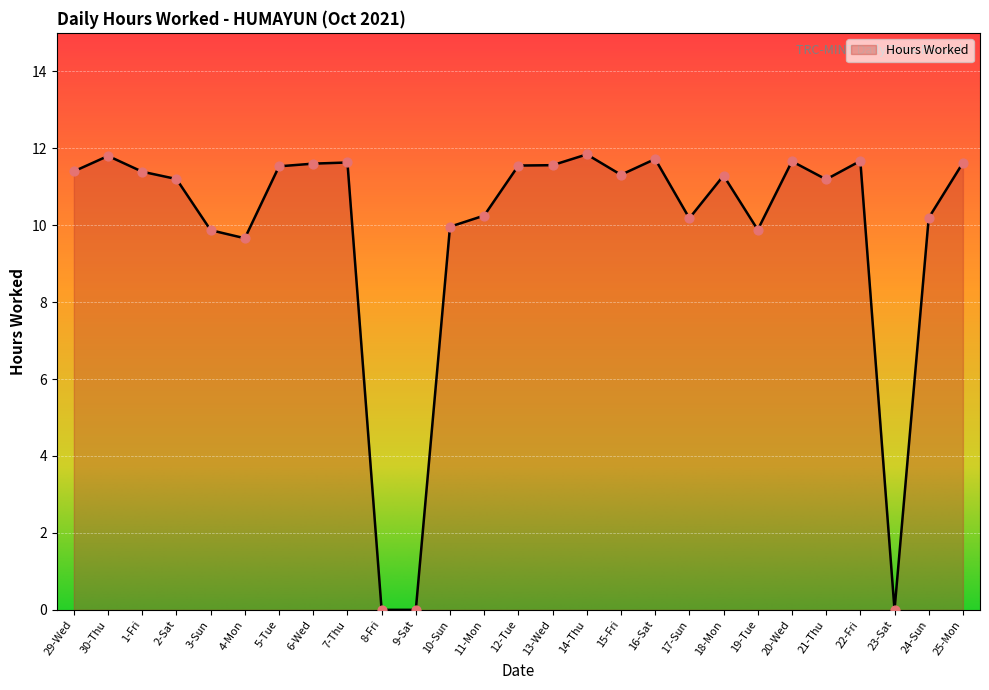

What is the ratio of the value at 5-Tue to the value at 3-Sun?

1.2